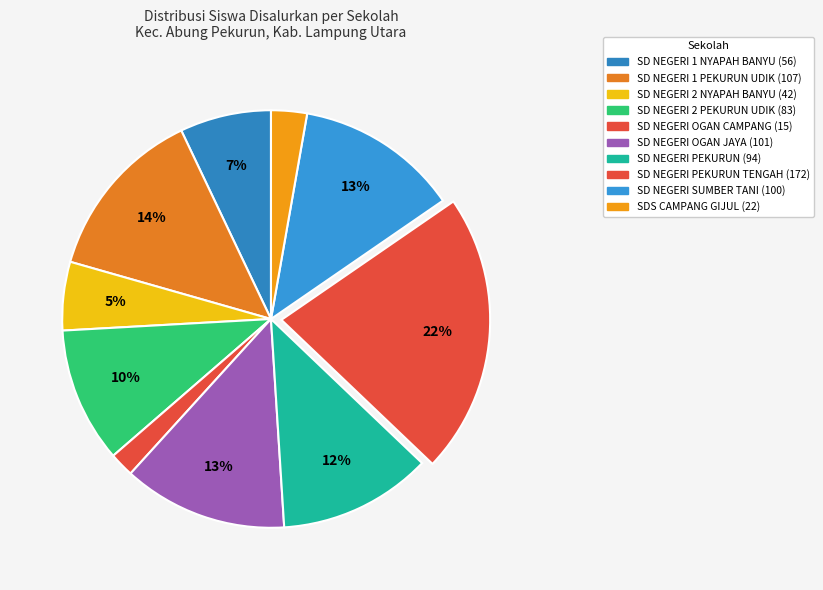

How many slices are in this pie chart?

10